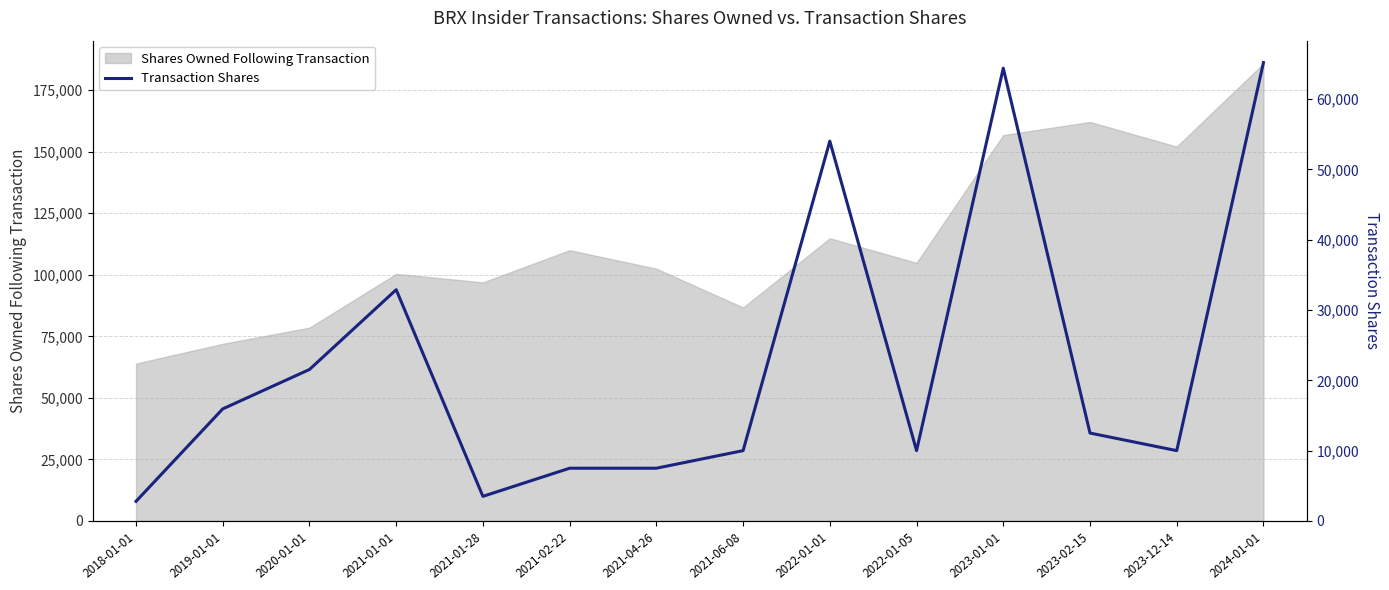

At which label does the data first exceed 12500?

2019-01-01